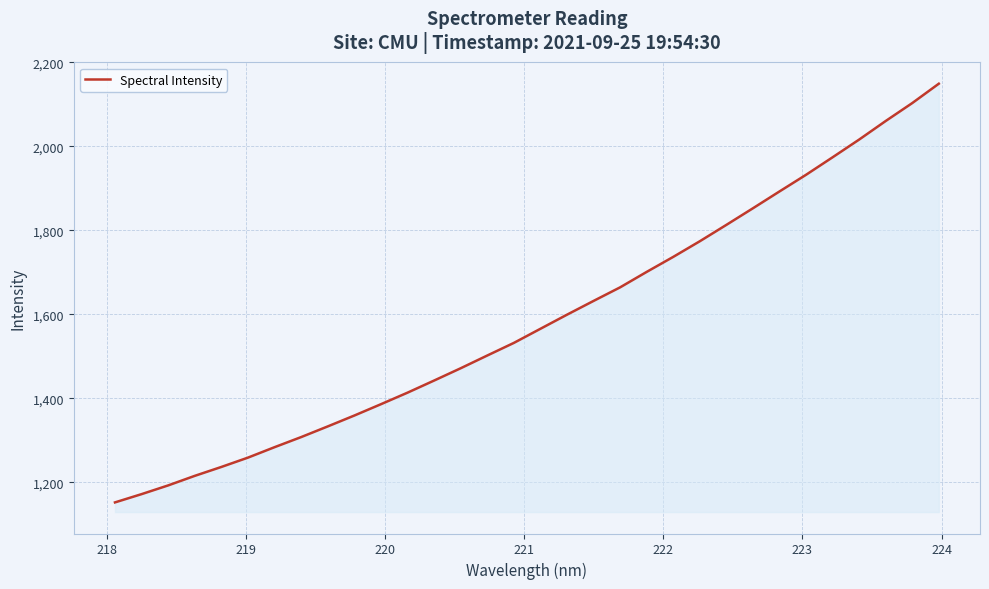

What is the smallest value displayed?

1152.5